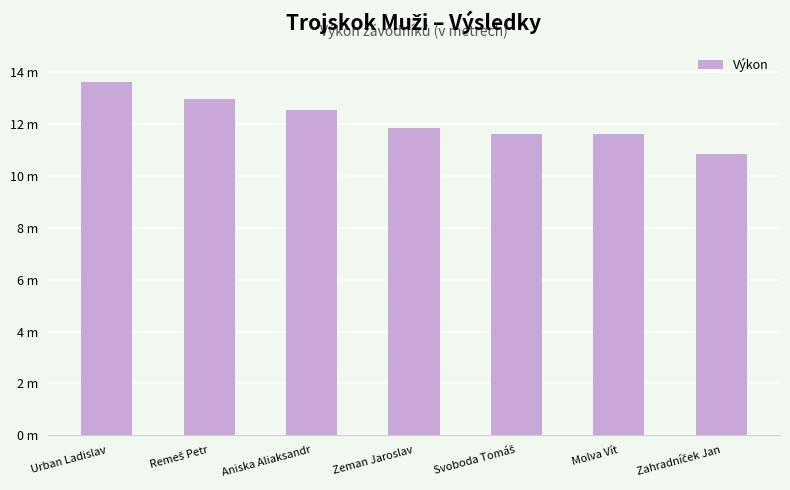

What is the change in value from Aniska Aliaksandr to Svoboda Tomáš?

-0.9